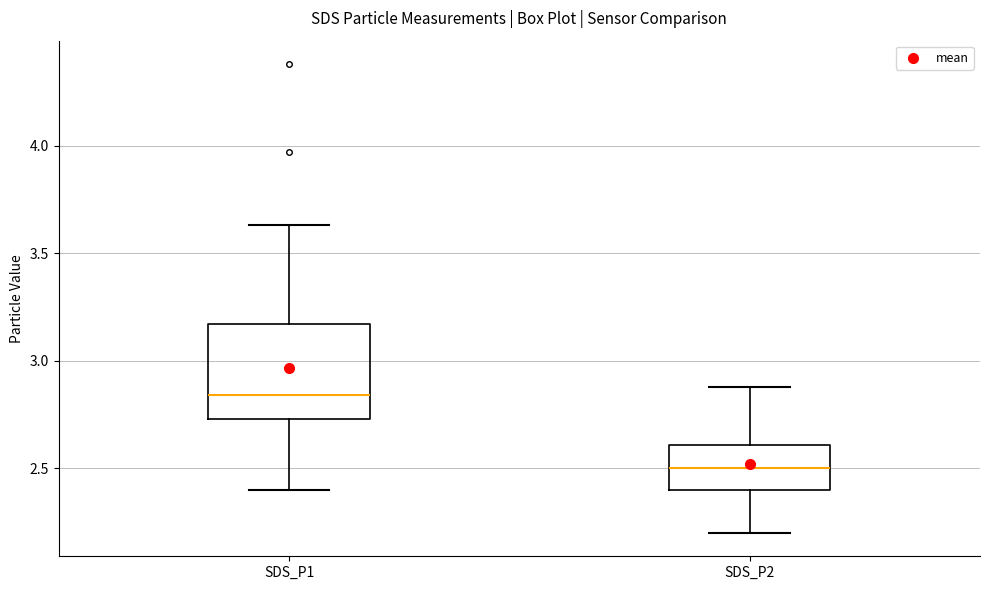

Where does the upper whisker of the box for SDS_P2 end on the y-axis? The values are not printed on the chart, so give them approximately, as read against the axis.

2.90